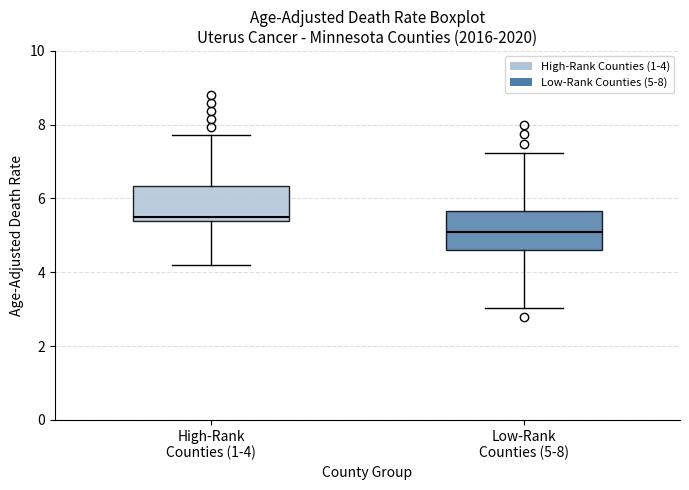

Reading left to right, transcribe this box plot: for each box, give where its median line is, the range the box spans, and where its two whiskers end, as read against the y-axis. The values are not printed on the chart, so give them approximately, as read against the axis.

High-Rank Counties (1-4): median 5.6, box 5.4 to 6.4, whiskers 4.2 to 7.8
Low-Rank Counties (5-8): median 5.2, box 4.6 to 5.6, whiskers 3.0 to 7.2